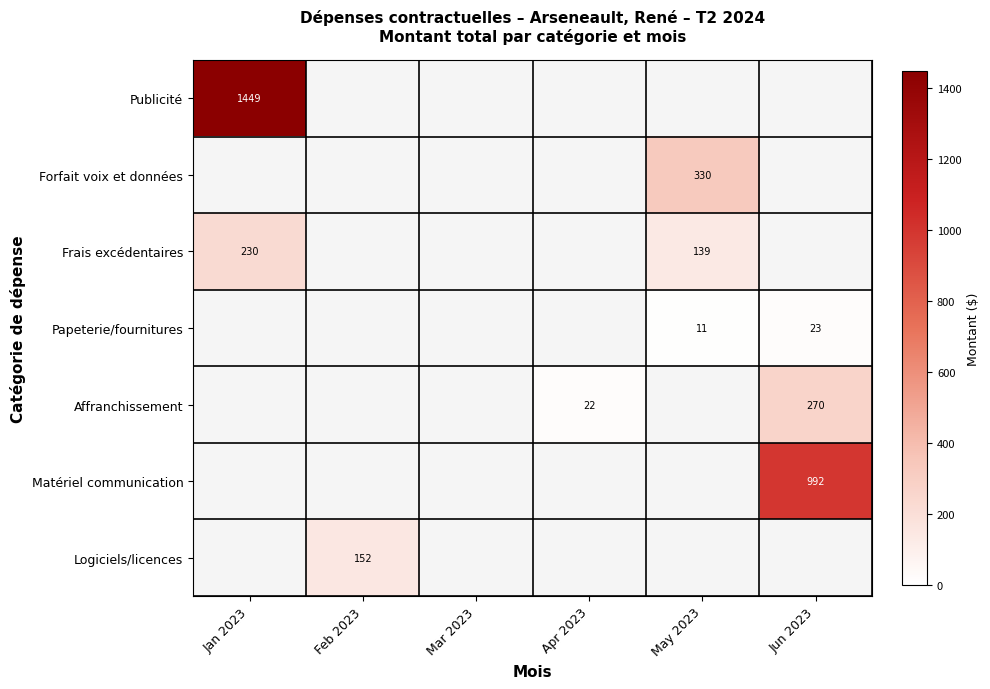

The value of Affranchissement at Jun 2023 is 408. True or false?

False